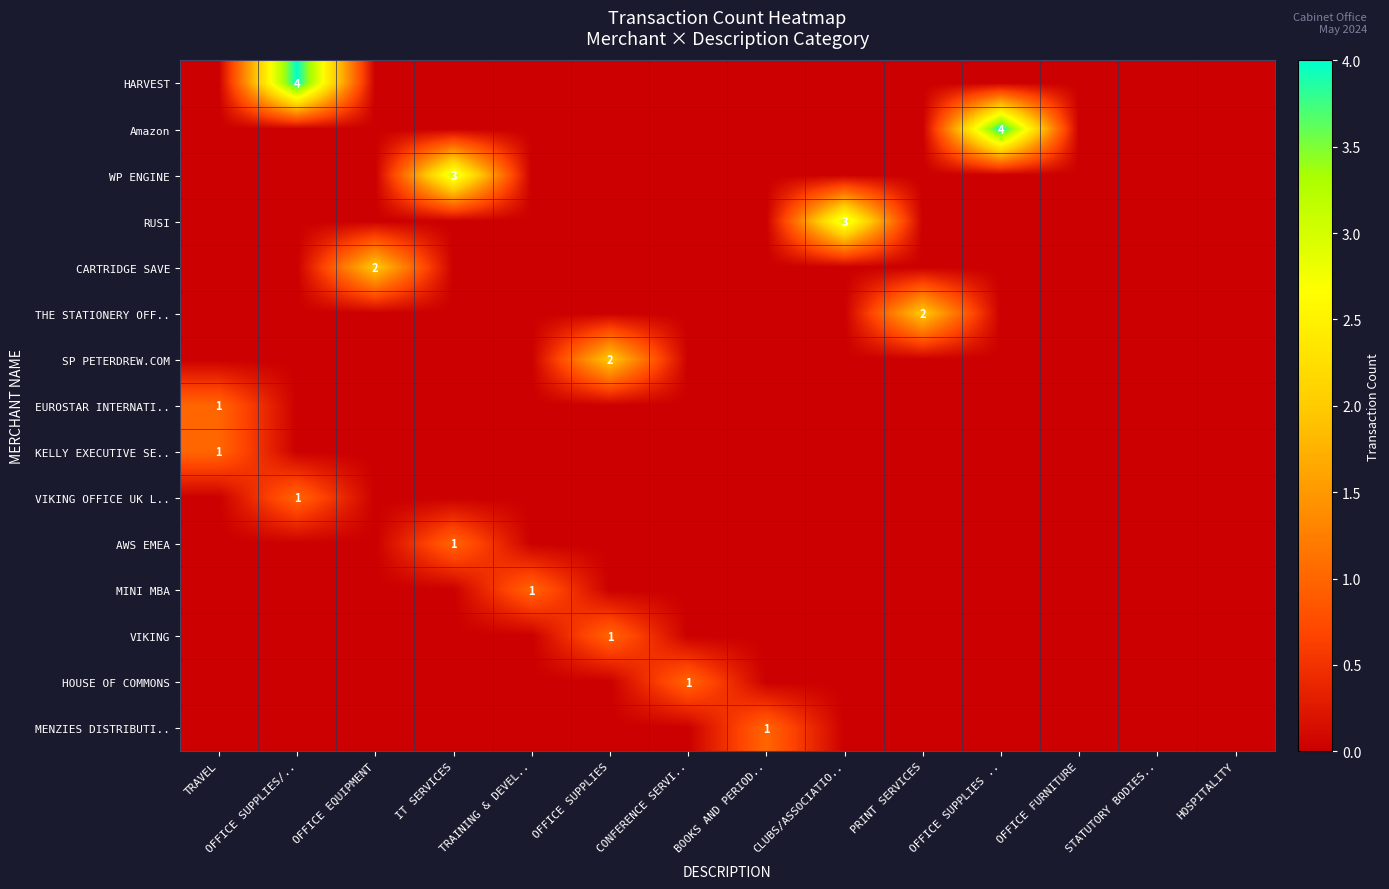

What is the difference between the maximum and second lowest values in the HARVEST series?

4